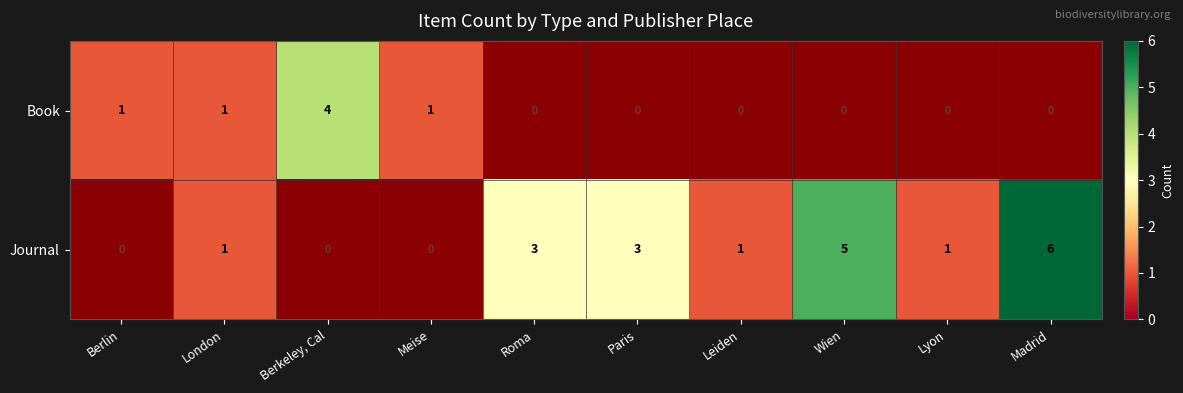

Is it true that Journal equals 5 at Wien?

True